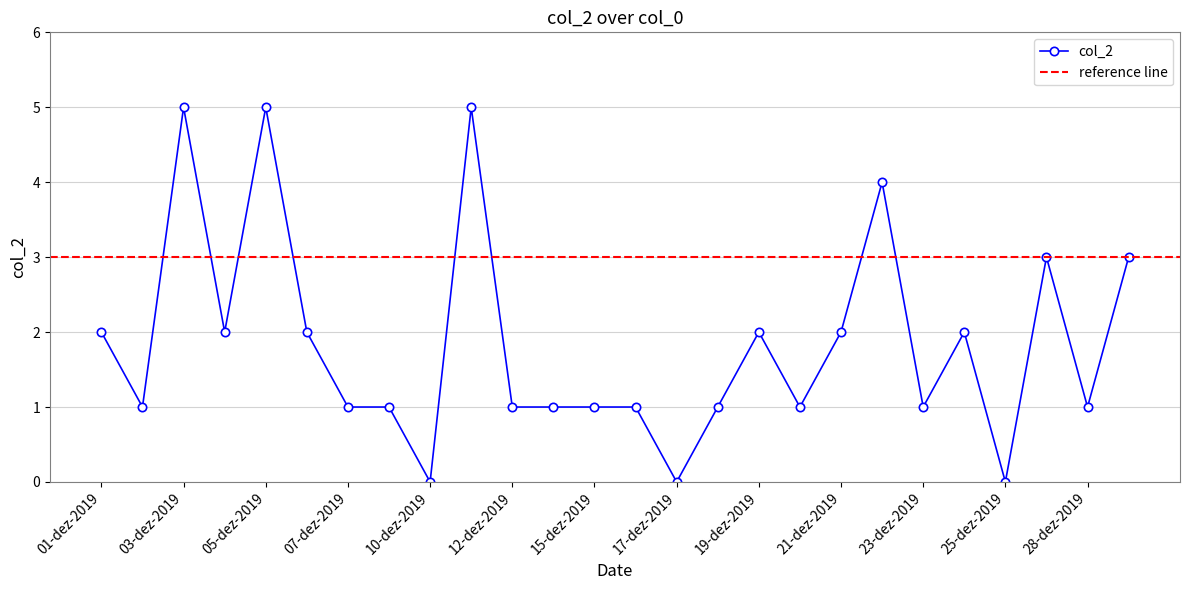

How many distinct data groups are displayed?

1